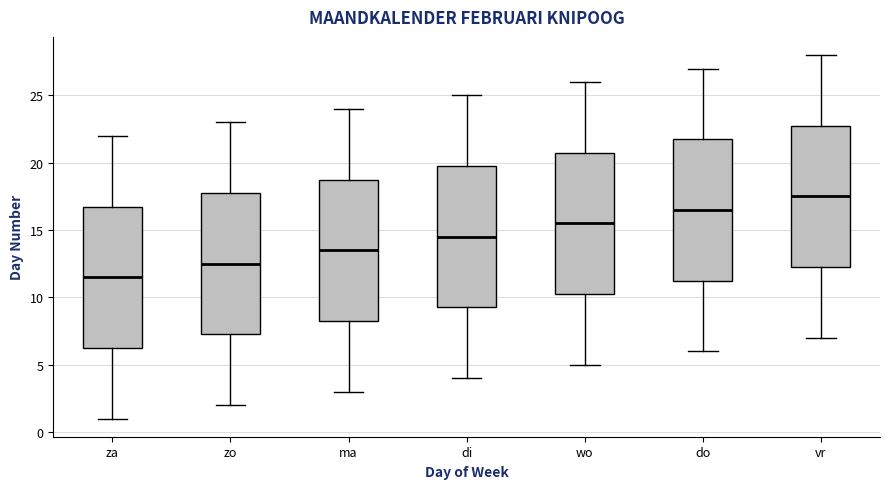

Which box has the highest median line?

vr